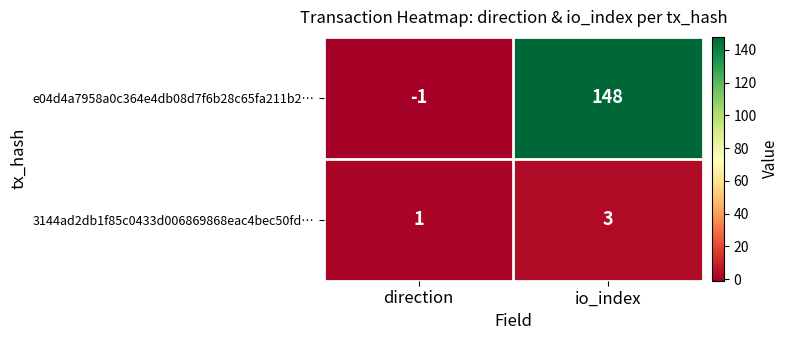

Which label corresponds to the largest value in the chart?

io_index